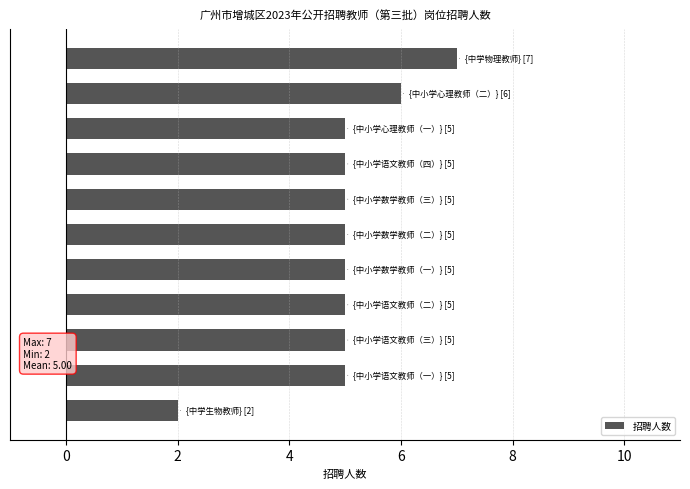

What is the value of the 8th bar from the top?

5